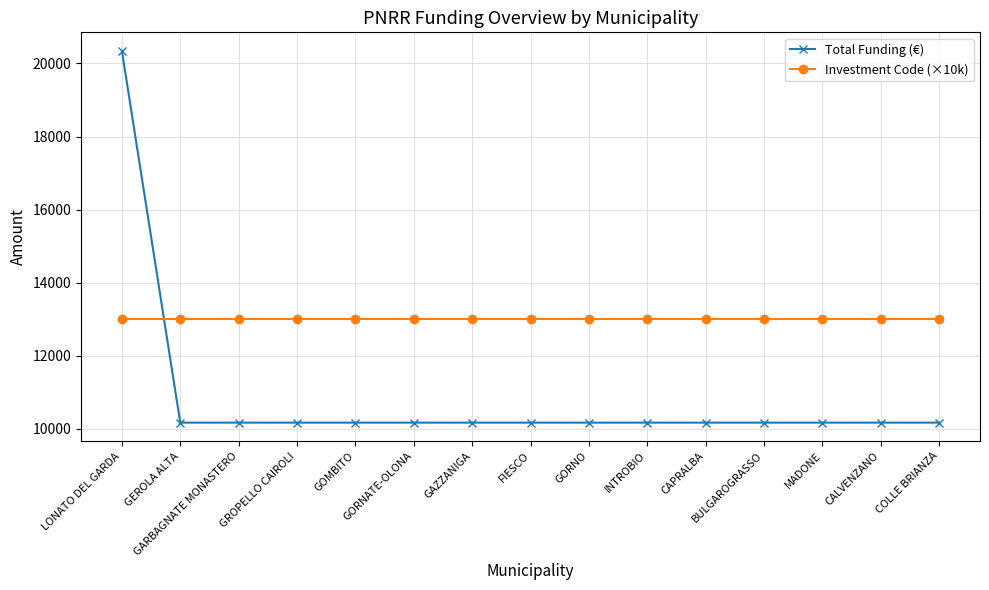

What is the average value of the Total Funding (€) series?

10850